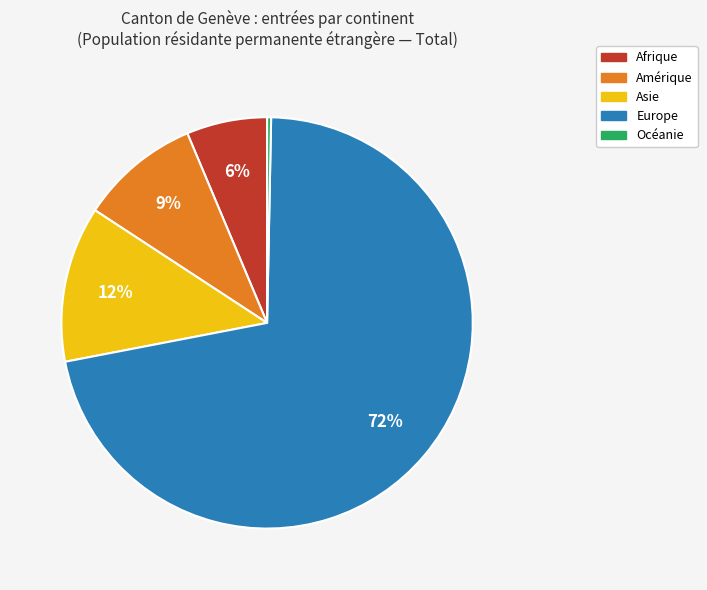

The Amérique slice represents 2% of the pie. True or false?

False